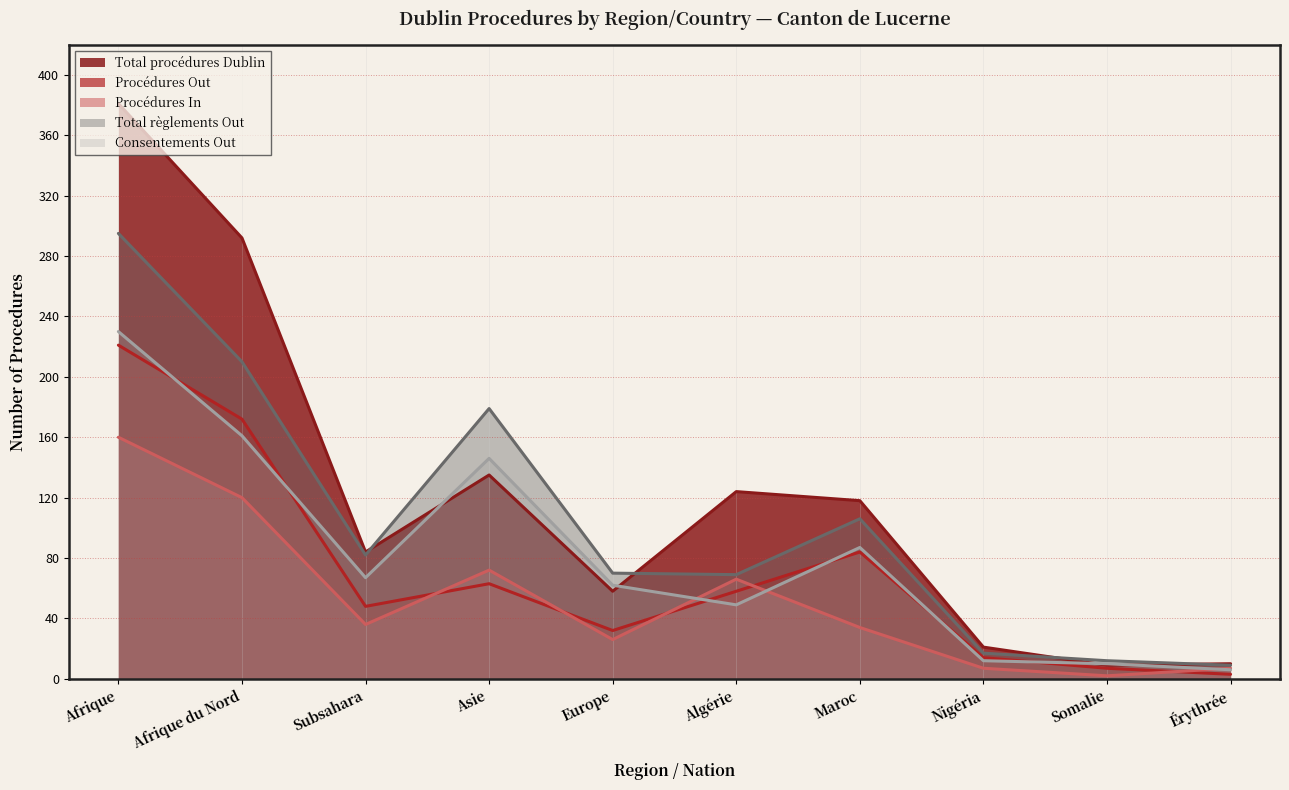

What is the label of the 3rd point from the right?

Nigéria